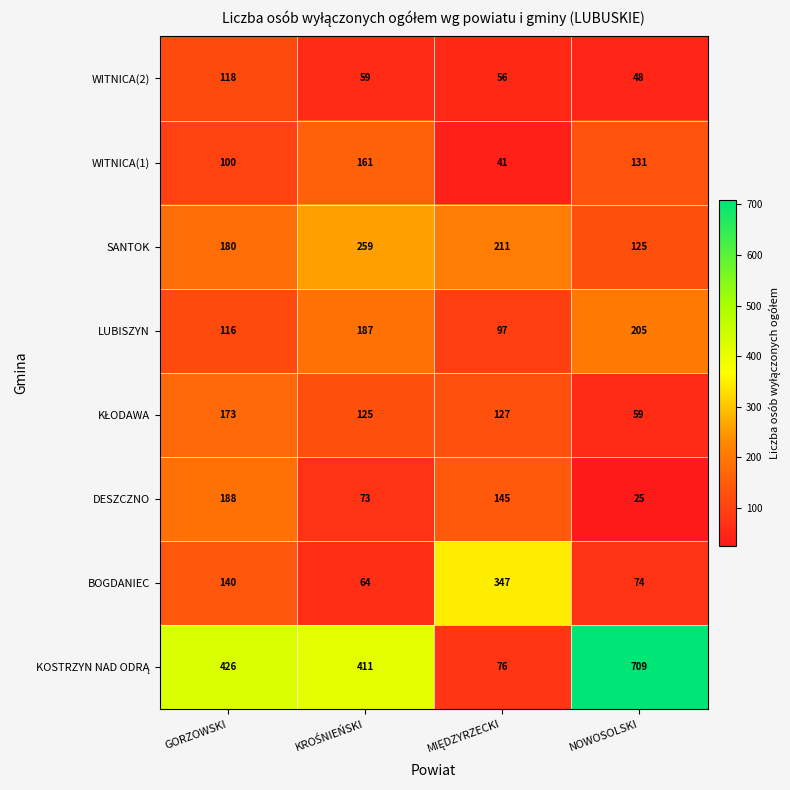

What is the approximate value of WITNICA(1) at GORZOWSKI, to the nearest 5?

100